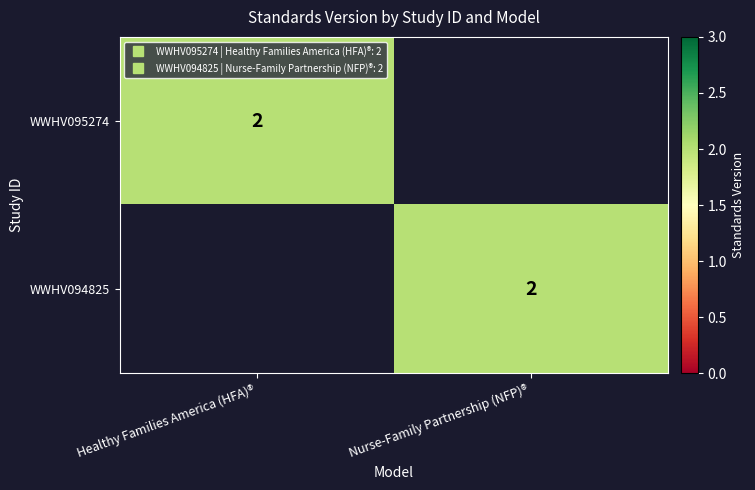

Rank the categories by WWHV094825 value from highest to lowest.

Nurse-Family Partnership (NFP)®, Healthy Families America (HFA)®